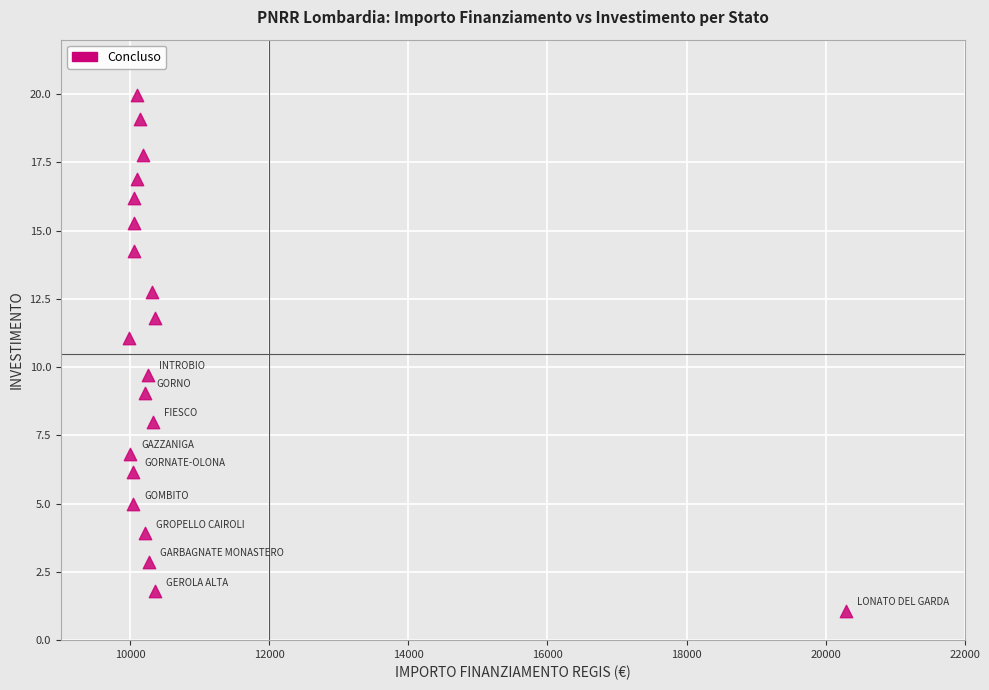

What is the range of Y values (max minus min)?

18.9